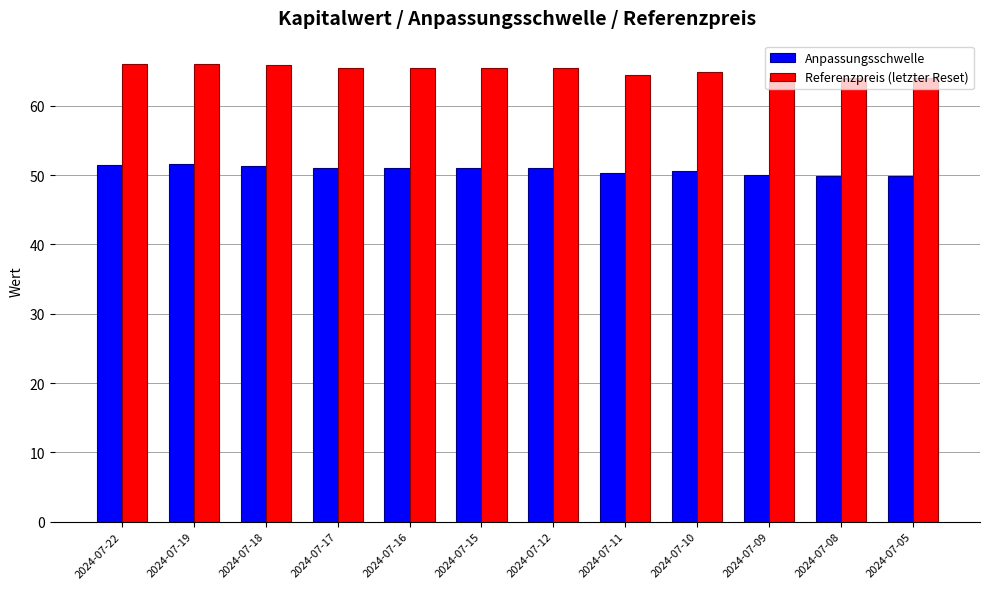

Rank the series by their average value, from lowest to highest.

Anpassungsschwelle, Referenzpreis (letzter Reset)